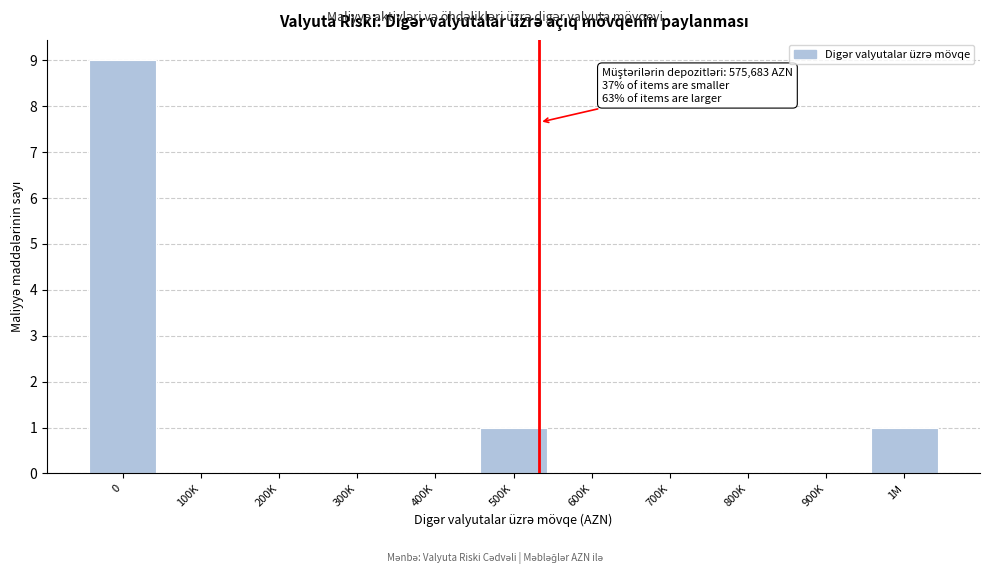

Reading right to left, what are all the values shown in this chart?

1M=1	900K=0	800K=0	700K=0	600K=0	500K=1	400K=0	300K=0	200K=0	100K=0	0=9